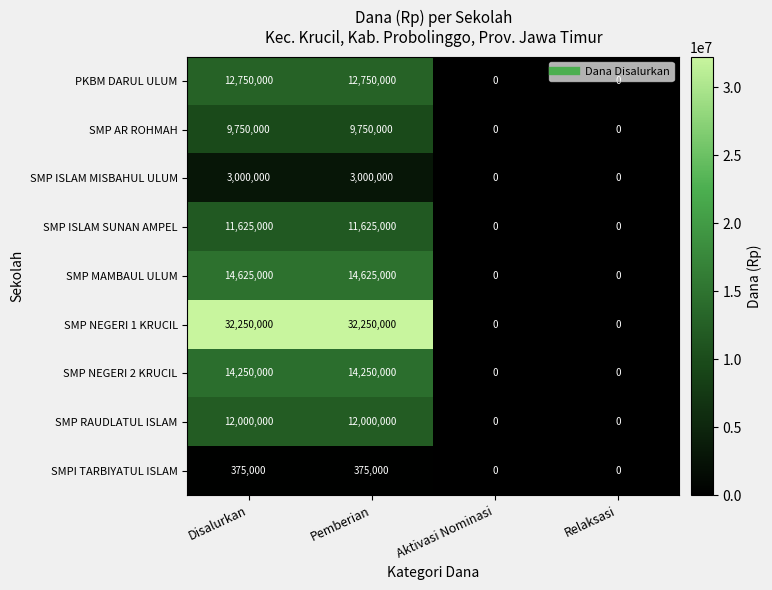

What value does the SMP ISLAM SUNAN AMPEL series have at Disalurkan?

11625000